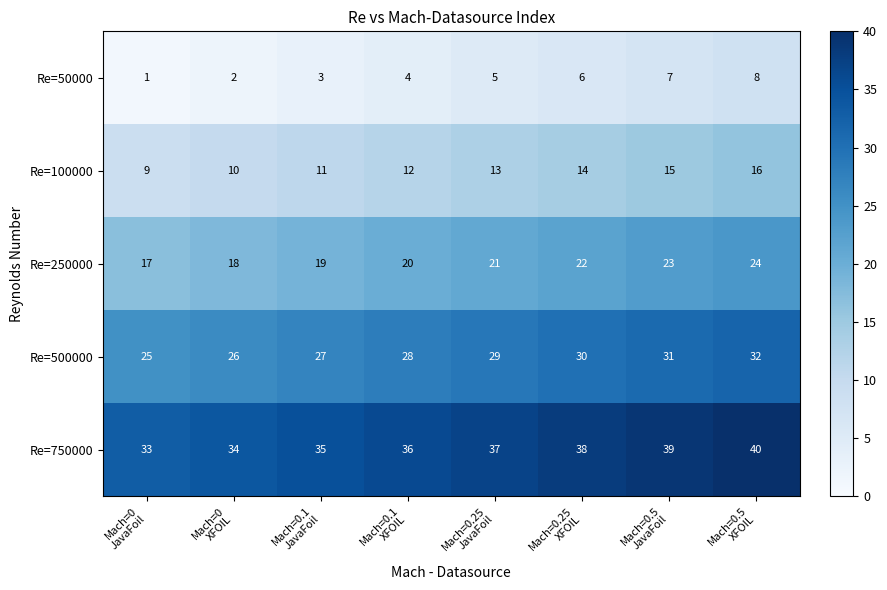

Count the Re=50000 values in the range 3 to 7.

5